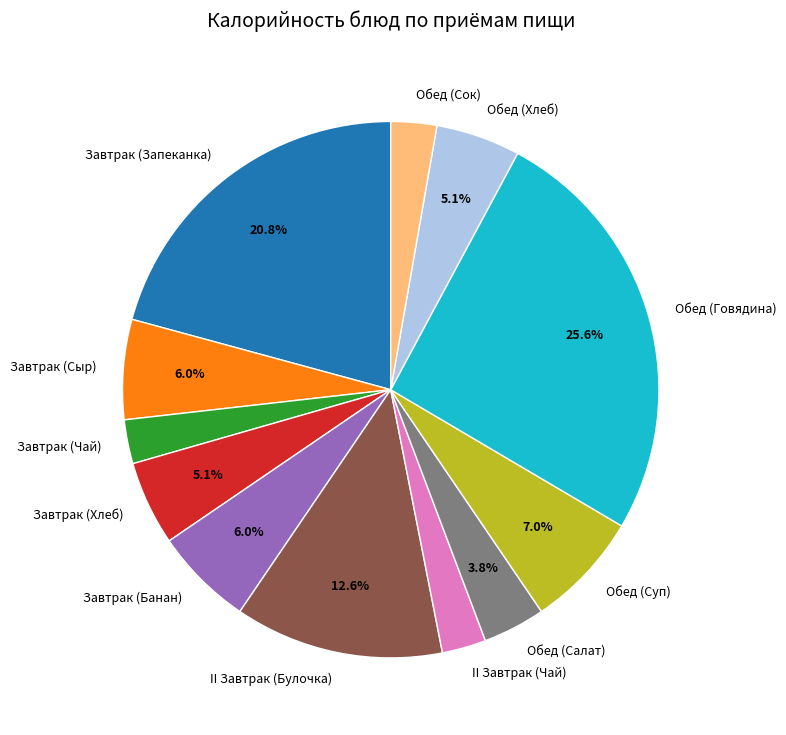

Which has a higher value, Обед (Суп) or Завтрак (Сыр)?

Обед (Суп)